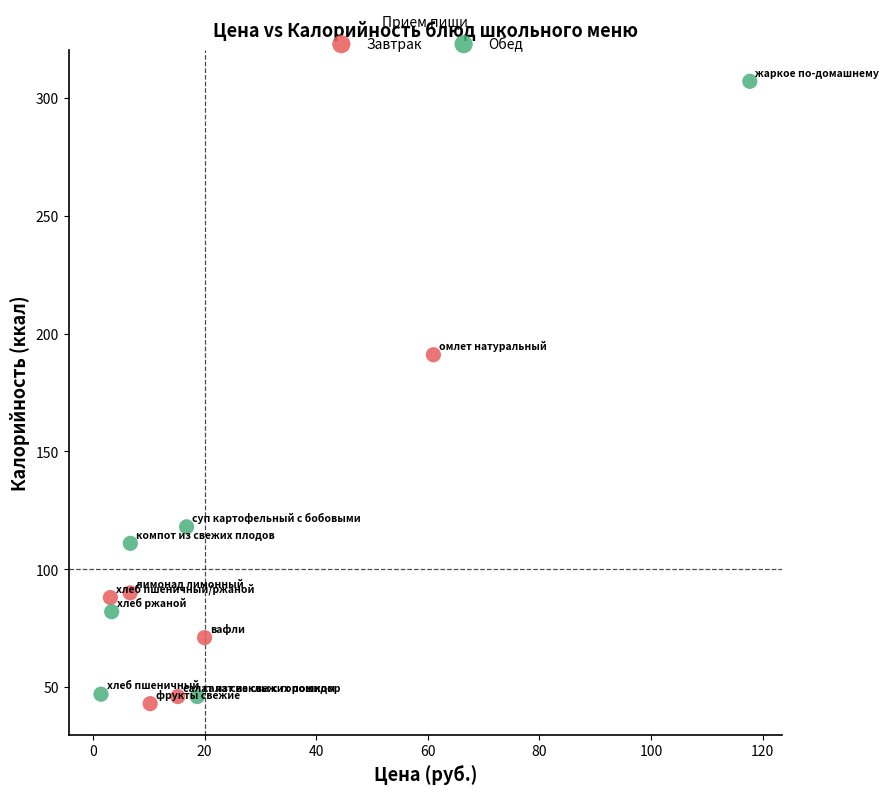

Which series contains the highest Y value?

Обед